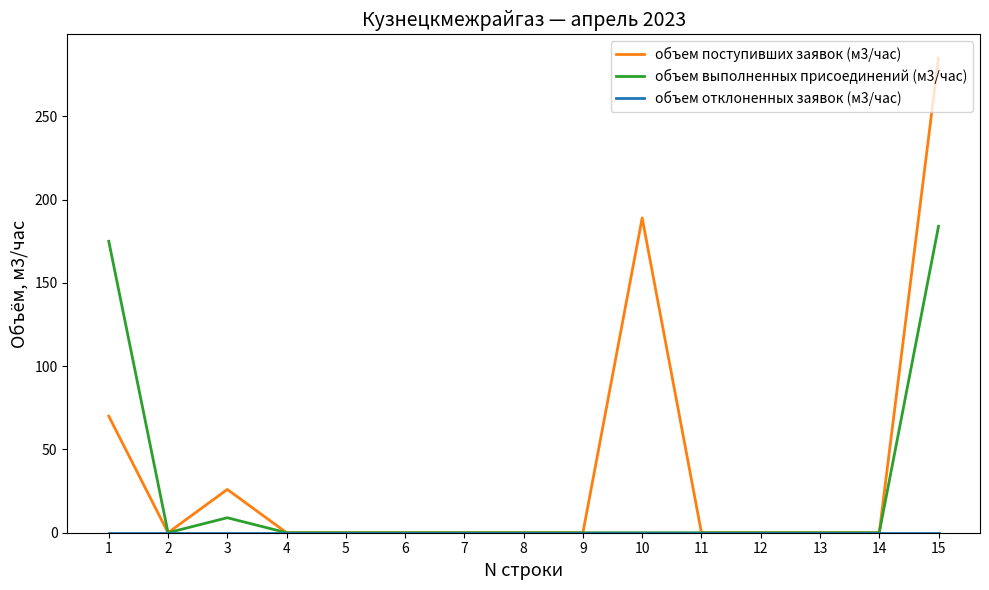

Where is the first local maximum for объем выполненных присоединений (м3/час)?

3